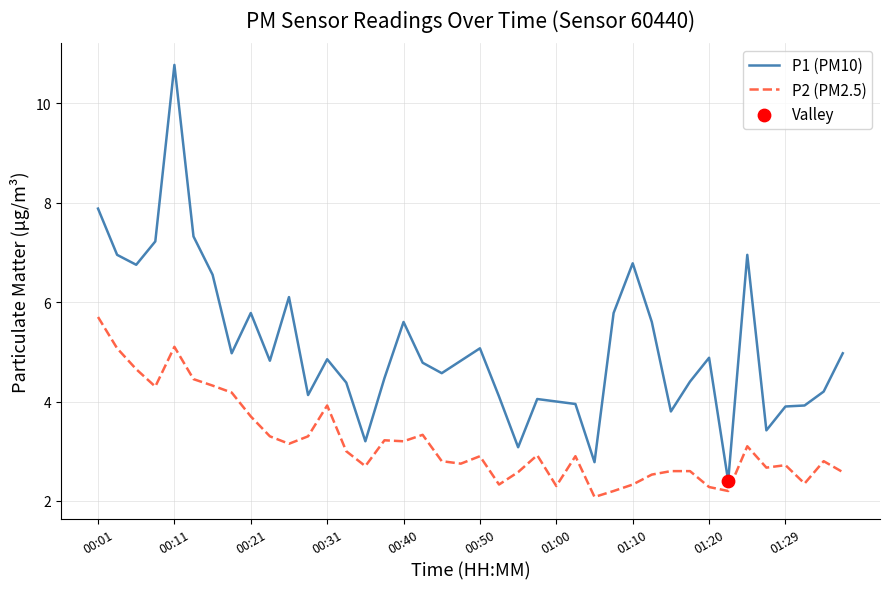

What is the highest value of the P2 (PM2.5) series?

5.7